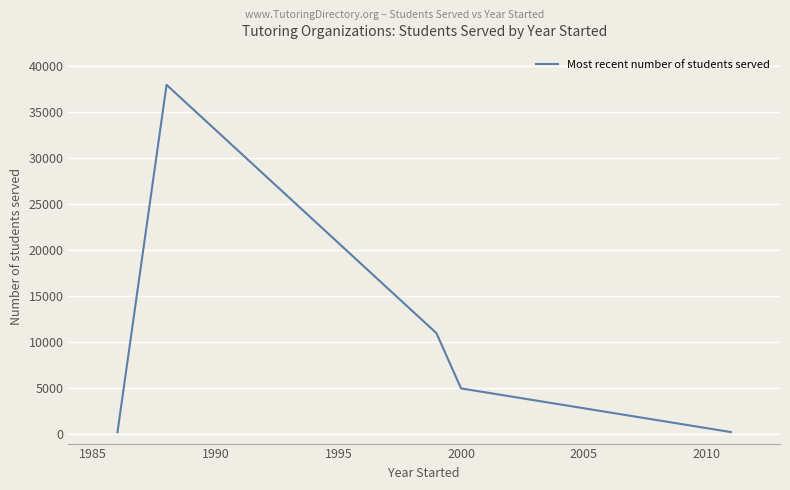

What is the greatest value displayed?

38000